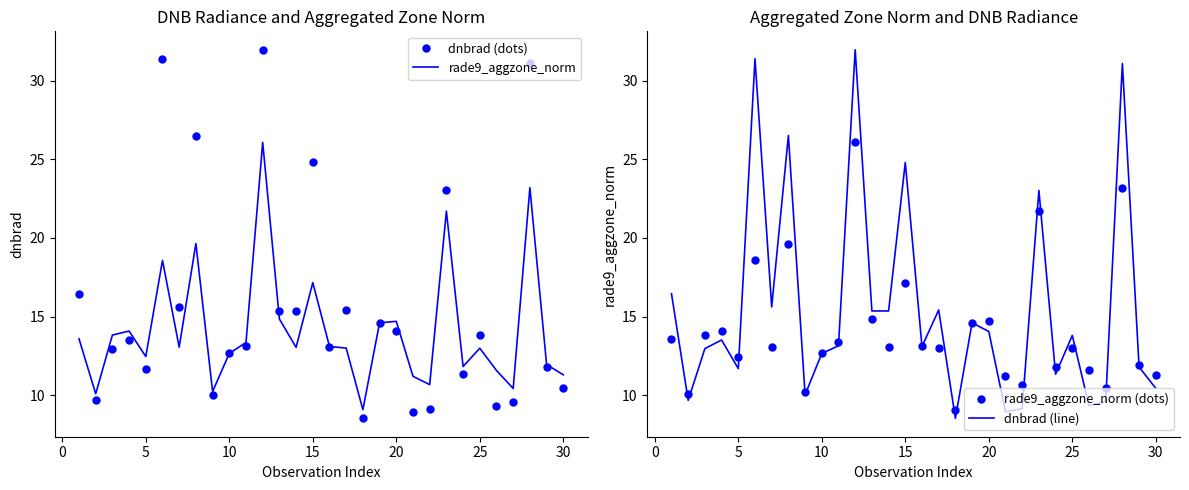

What is the value of the rade9_aggzone_norm point at the 15th from the left?

17.2